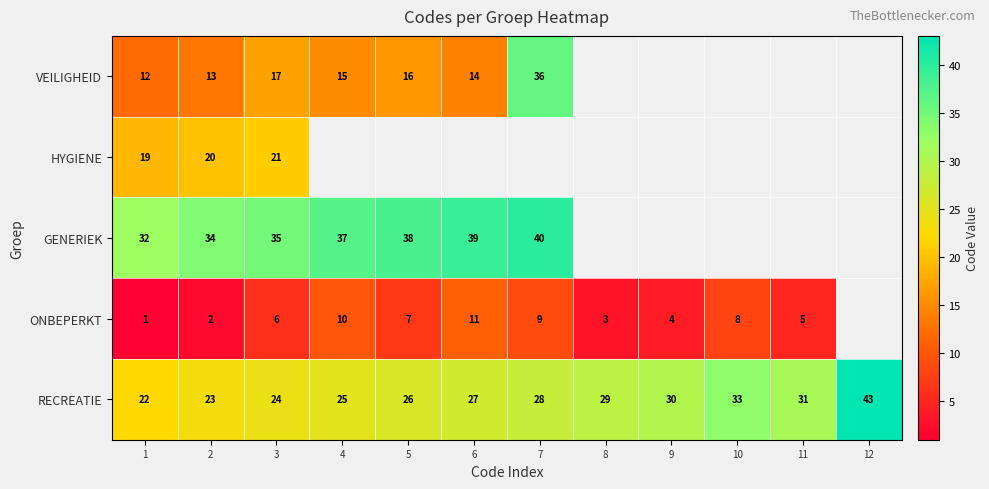

What is the spread (max minus min) of values at 2?

32